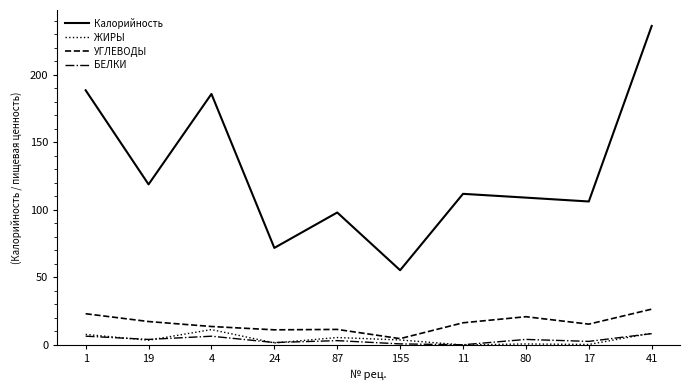

True or false: БЕЛКИ and Калорийность intersect in this chart.

False